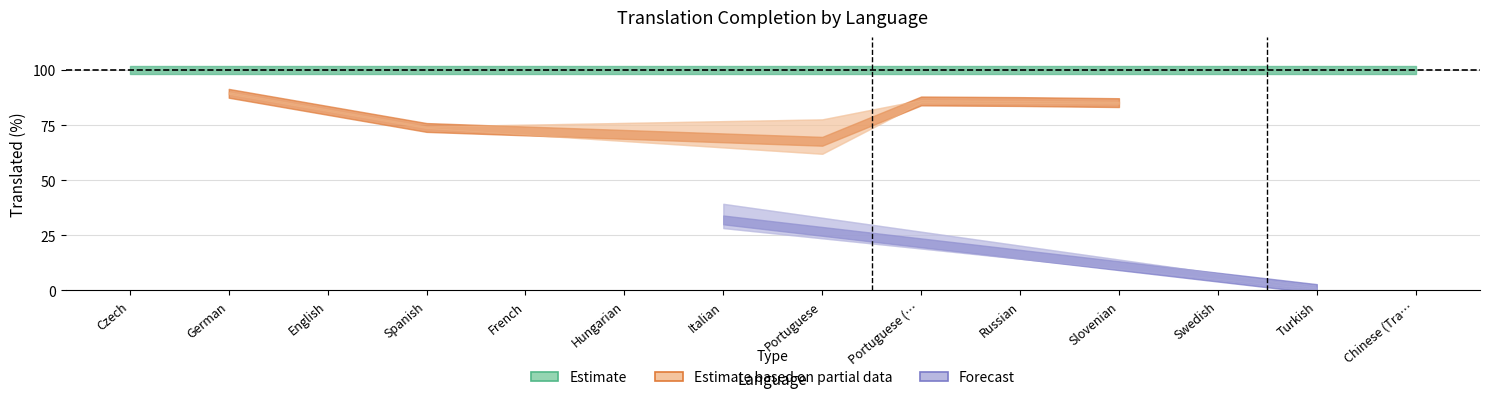

How many distinct data groups are displayed?

3